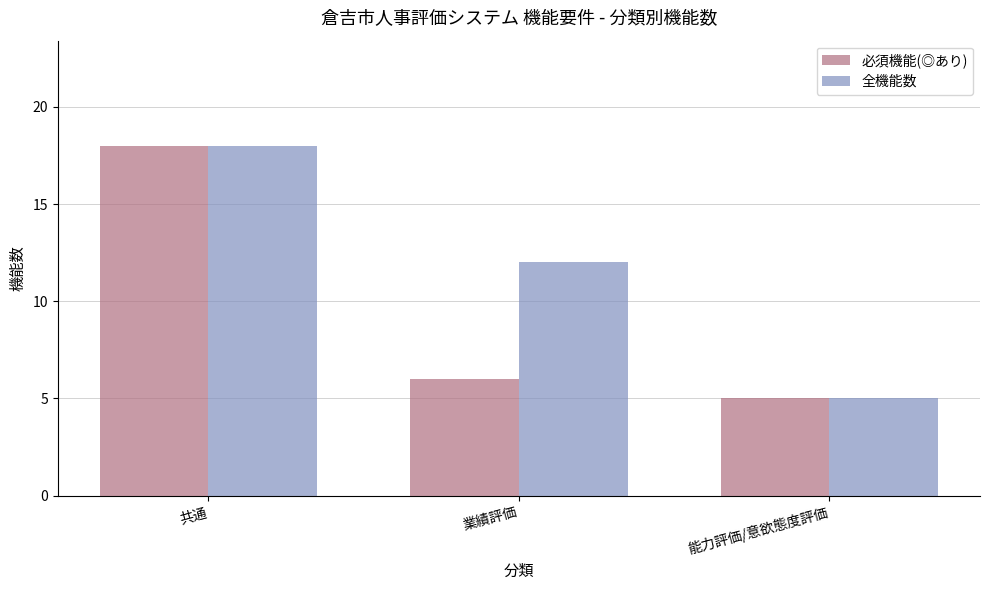

How many data points in 全機能数 are less than 12?

1